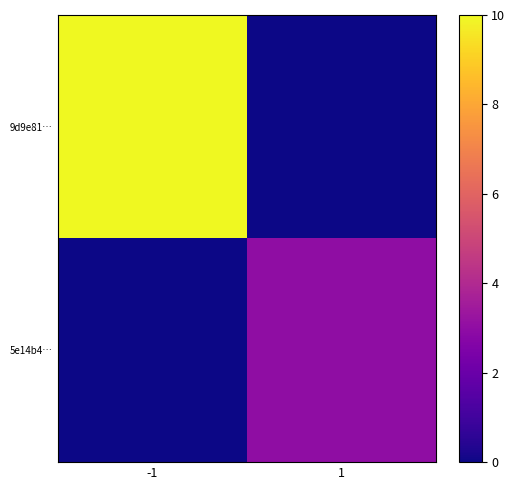

Which series changed the most between -1 and 1?

9d9e81…